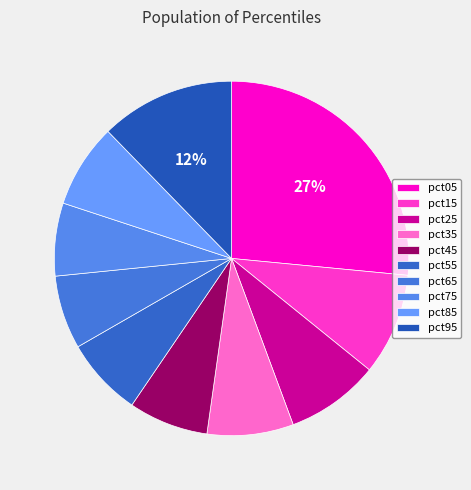

To the nearest percent, what is the average slice percentage?

10%